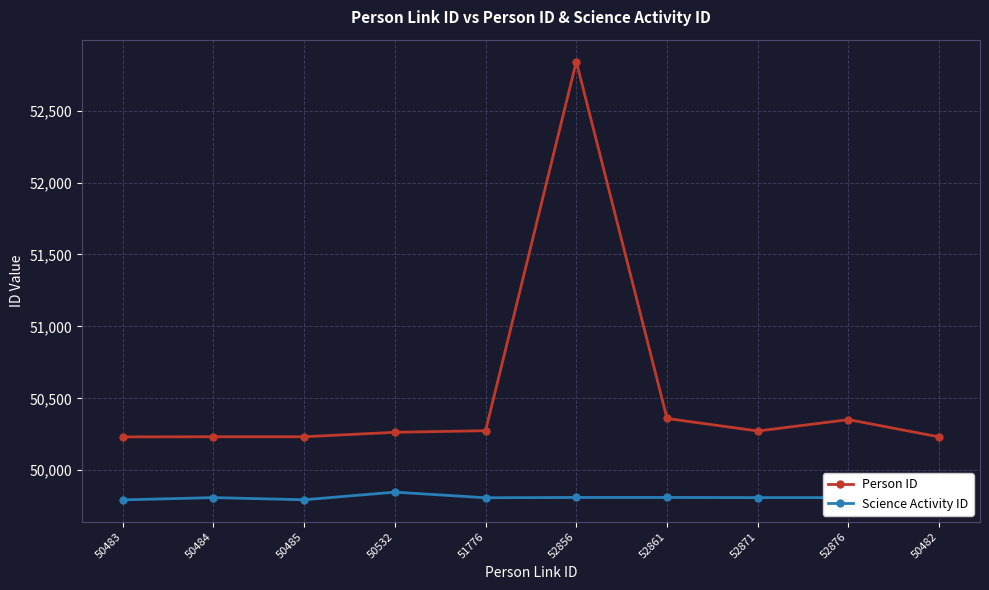

What is the sum of all Person ID values?

505295